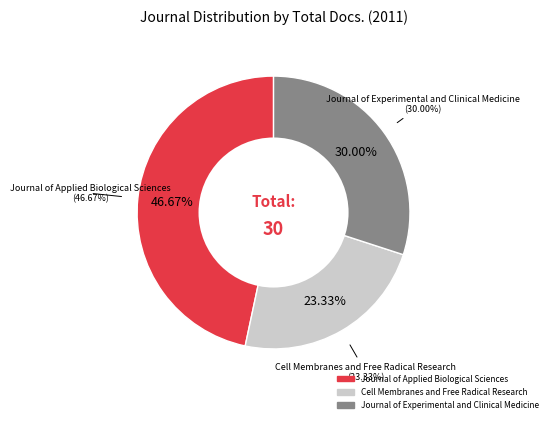

Does Journal of Applied Biological Sciences represent more than half of the total?

No